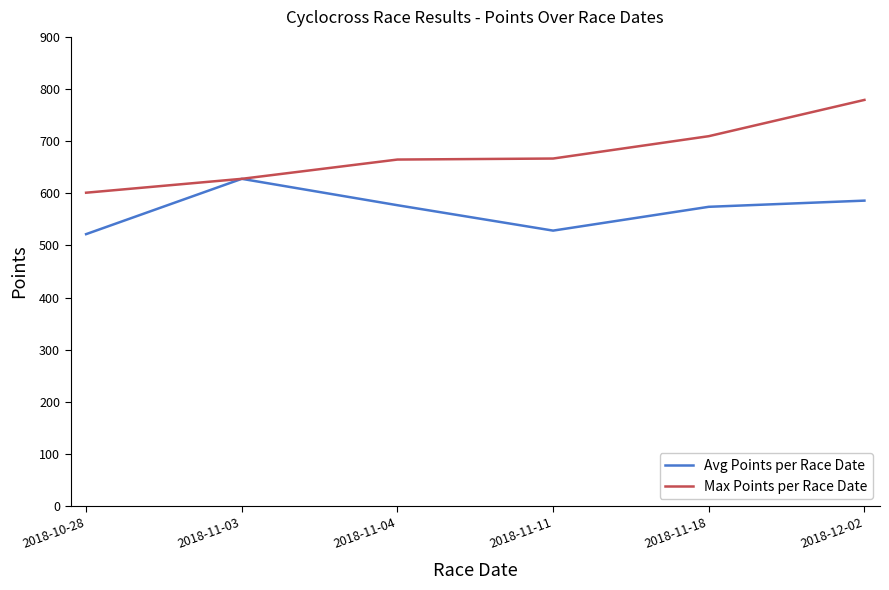

How many series are shown in this chart?

2